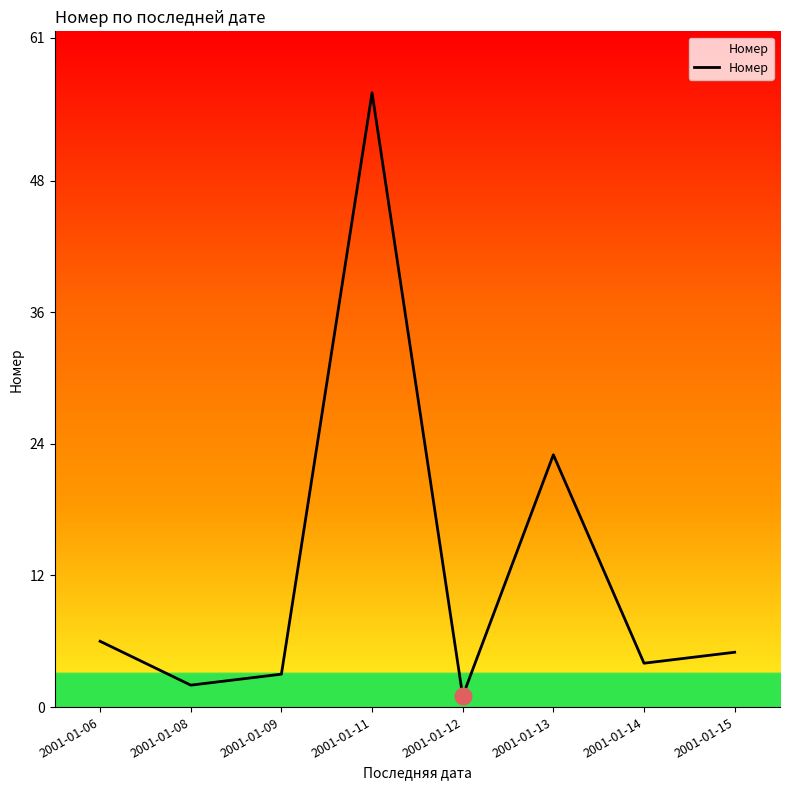

Where is the first local maximum?

2001-01-11